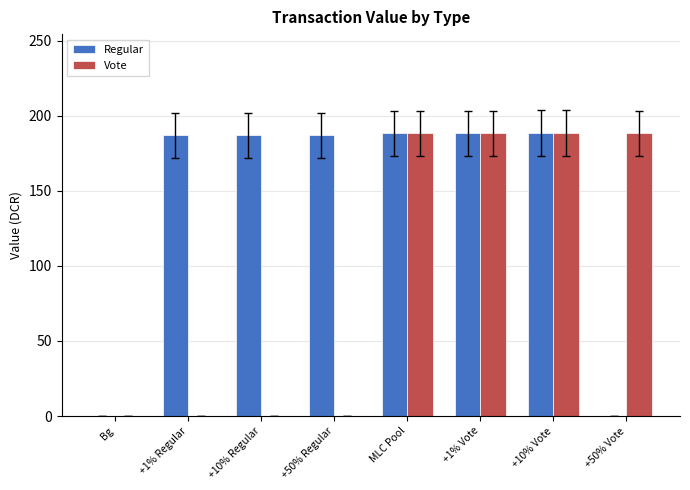

What is the approximate value of Vote at MLC Pool?

188.3